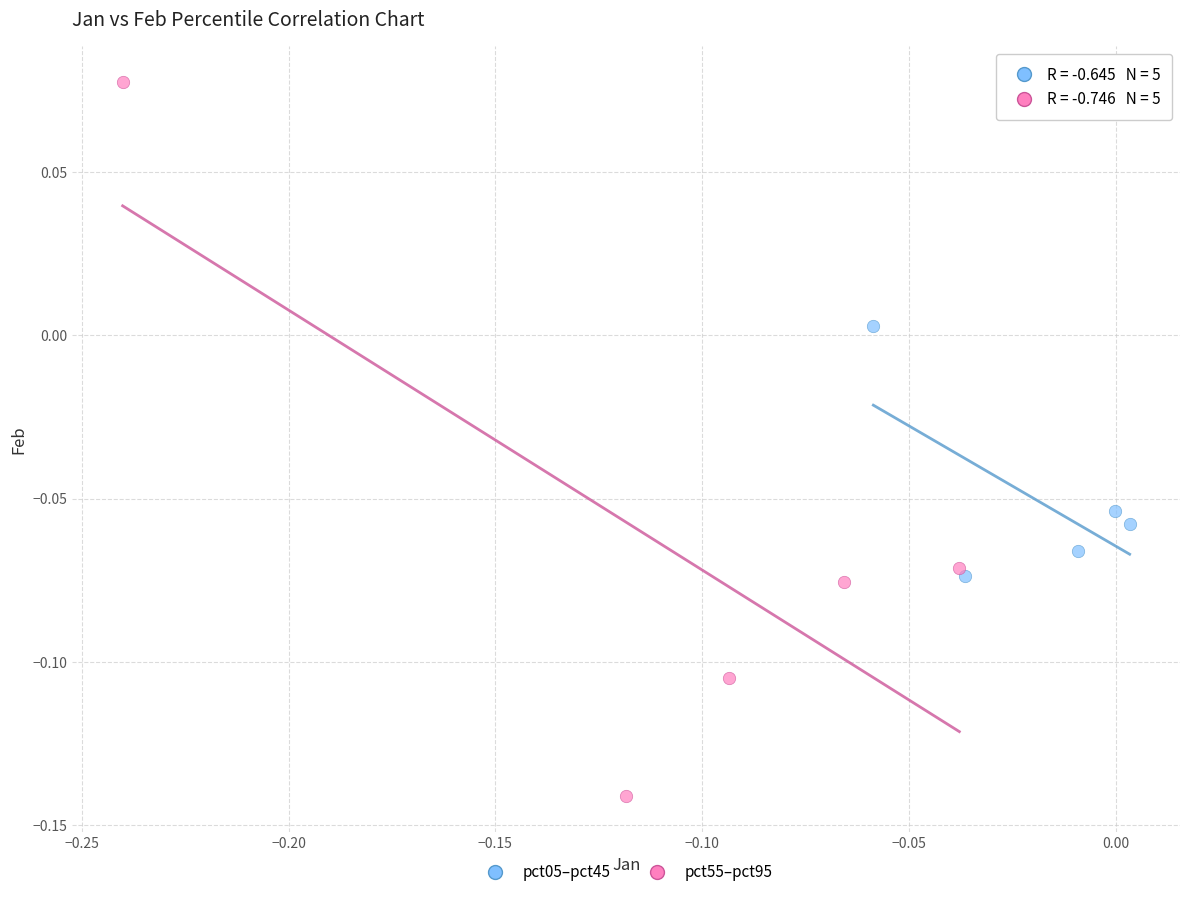

Which series reaches the maximum Y coordinate?

pct55–pct95